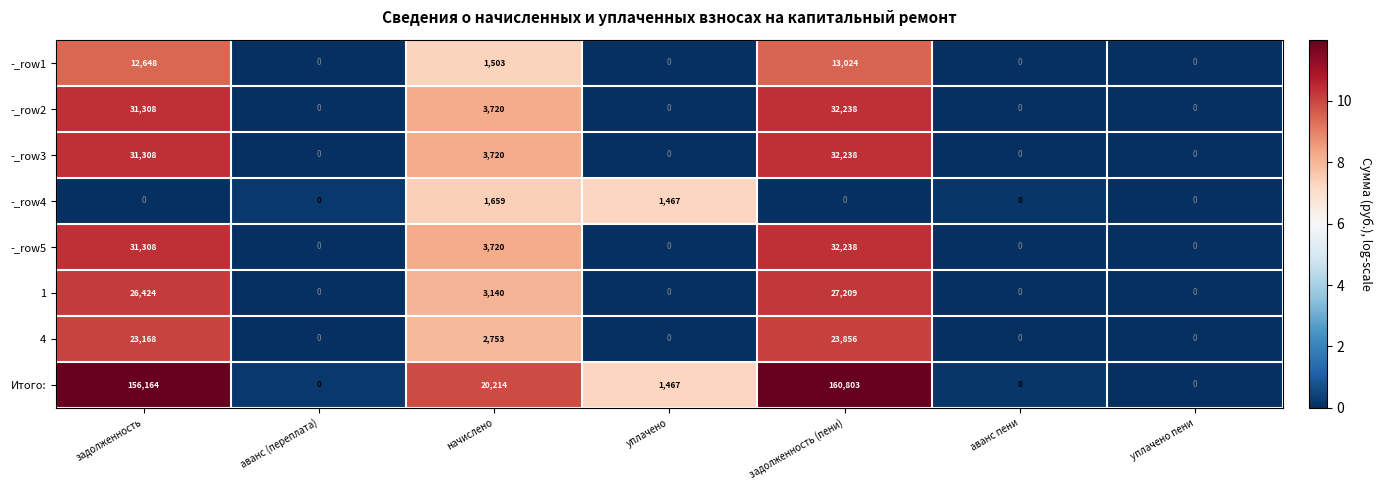

How many data points in -_row1 are above 0?

3